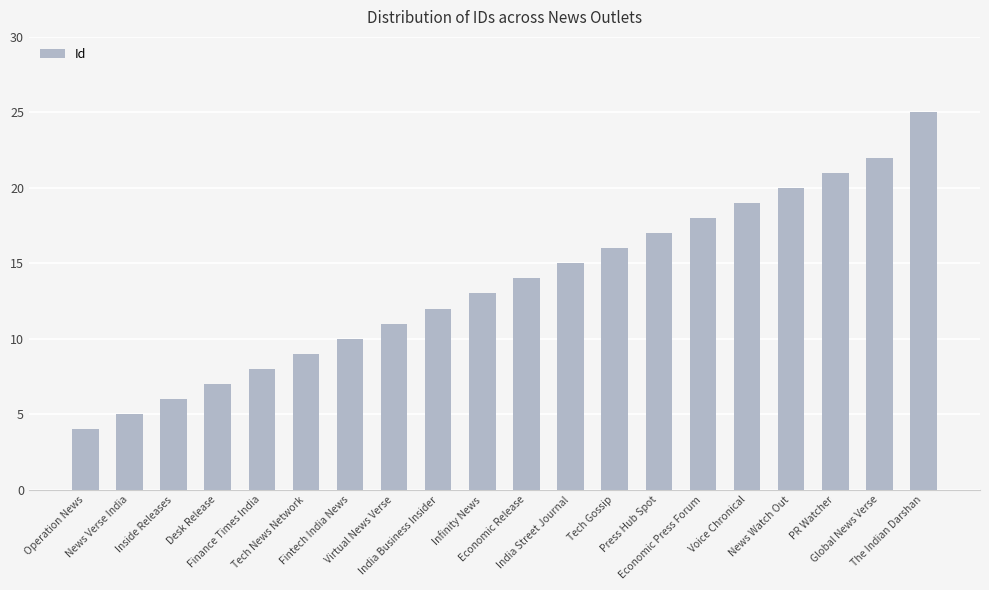

Which has a higher value, Virtual News Verse or Tech Gossip?

Tech Gossip